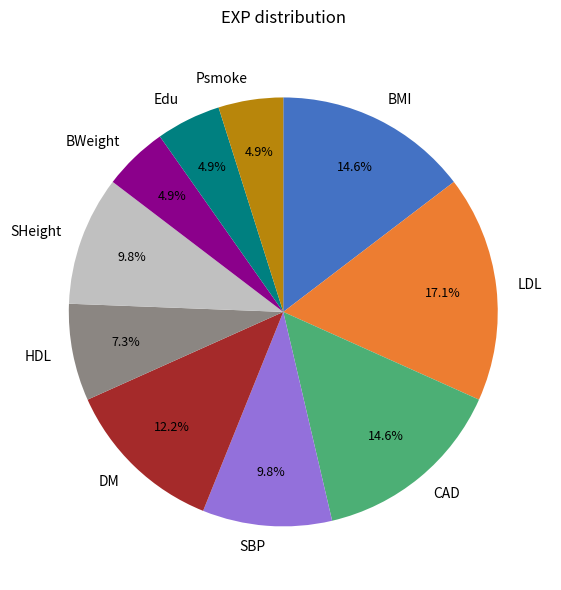

Count the number of slices in the pie.

10